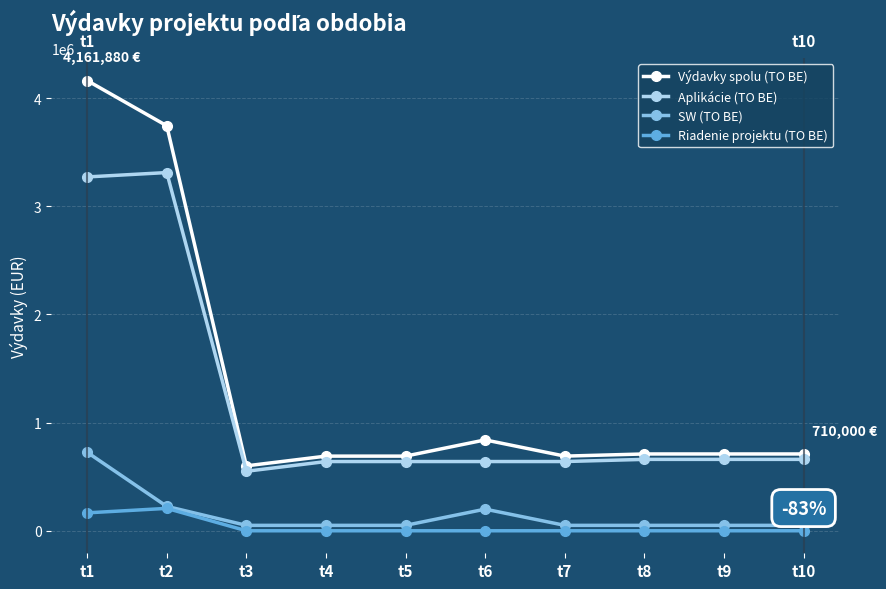

True or false: Riadenie projektu (TO BE) and Aplikácie (TO BE) intersect in this chart.

False